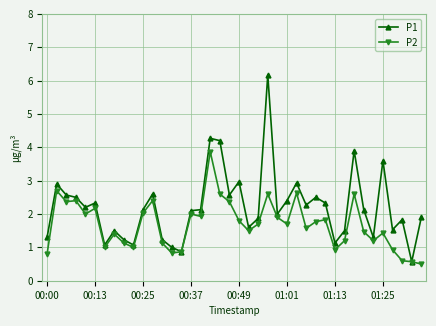

True or false: P2 has more than 2 points higher than both neighbors.

True